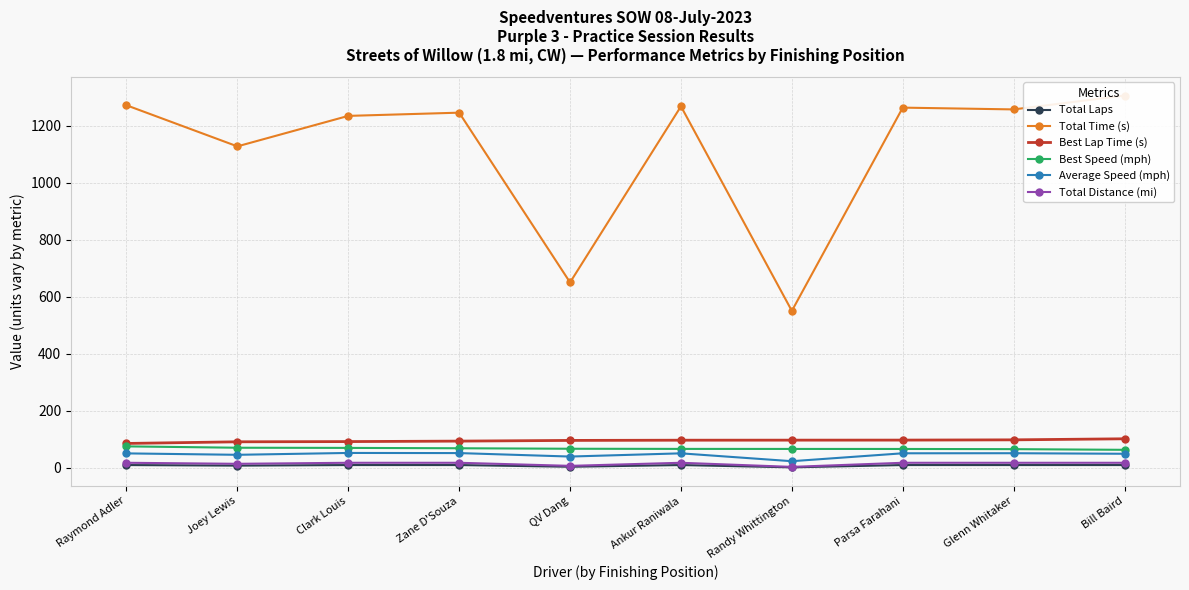

How many values in the Best Lap Time (s) series are below 97?

5